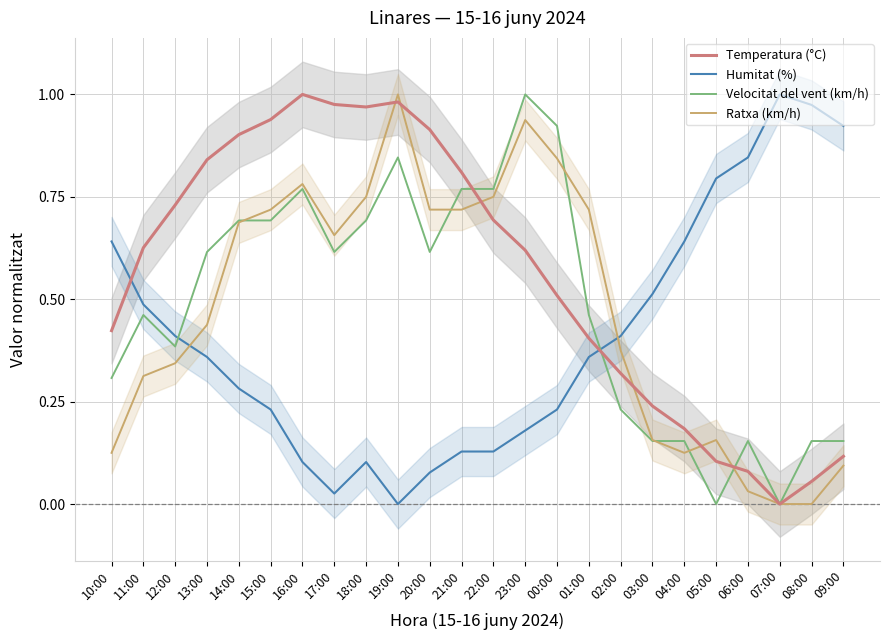

List the labels in order of Ratxa (km/h) value, smallest first.

07:00, 08:00, 06:00, 09:00, 10:00, 04:00, 03:00, 05:00, 11:00, 12:00, 02:00, 13:00, 17:00, 14:00, 15:00, 20:00, 21:00, 01:00, 18:00, 22:00, 16:00, 00:00, 23:00, 19:00